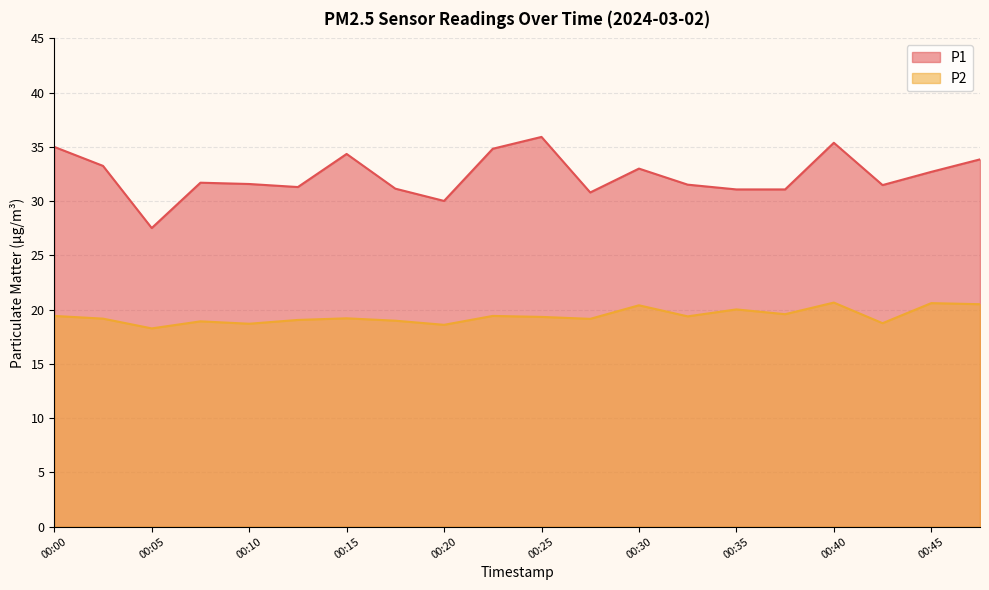

Is it true that P2 equals 11.4 at 00:37?

False